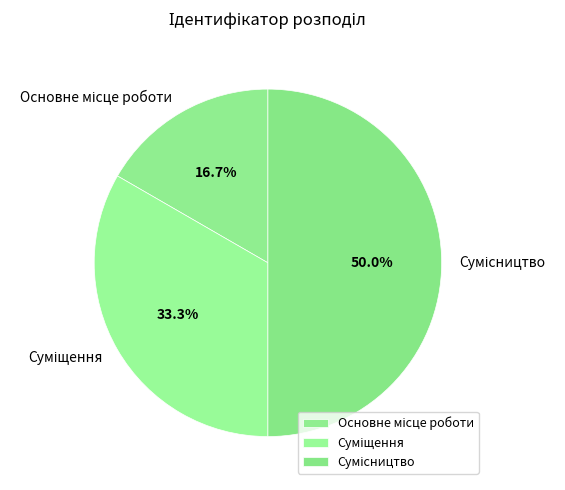

Count the number of slices in the pie.

3